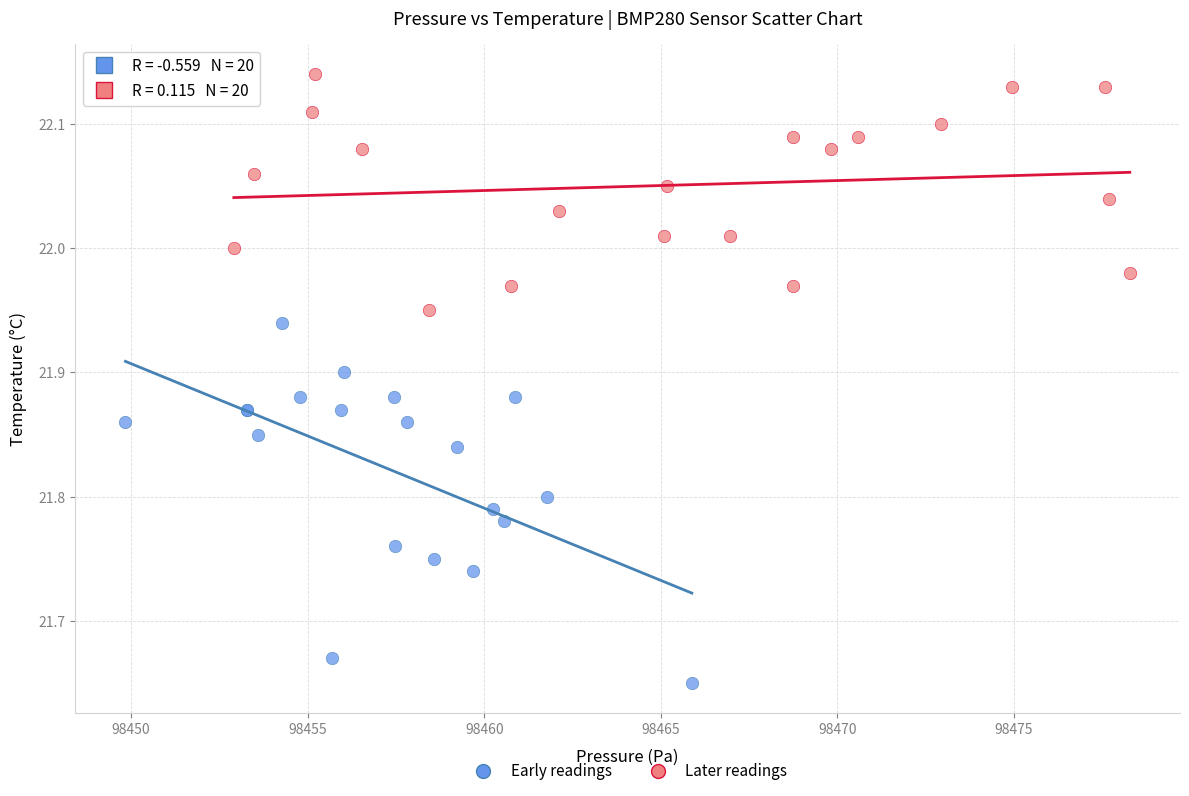

Which series reaches the minimum Y coordinate?

Early readings